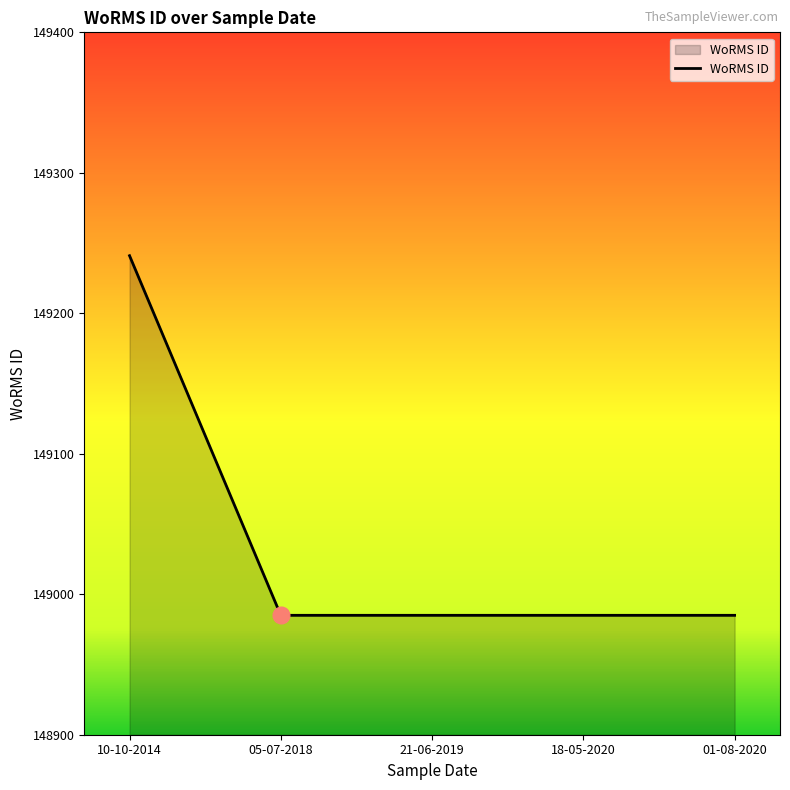

What is the maximum value shown in the chart?

149241